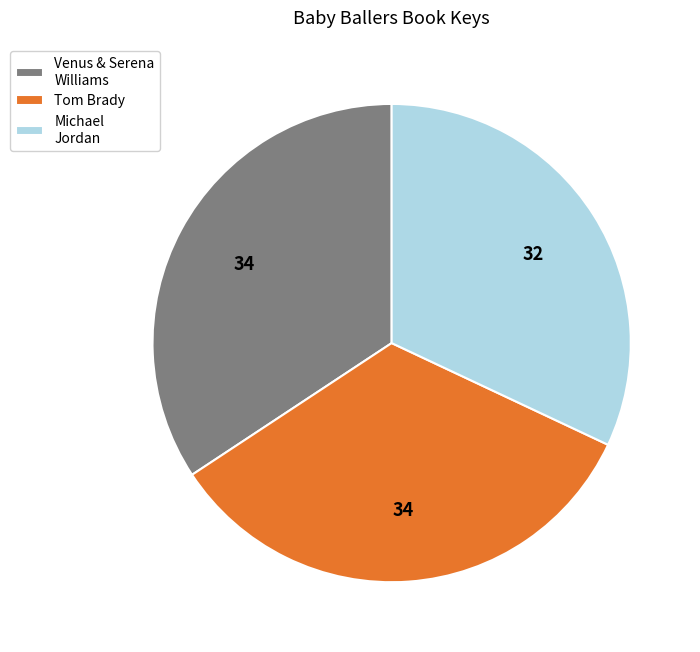

Which slice is the largest?

Venus & Serena Williams